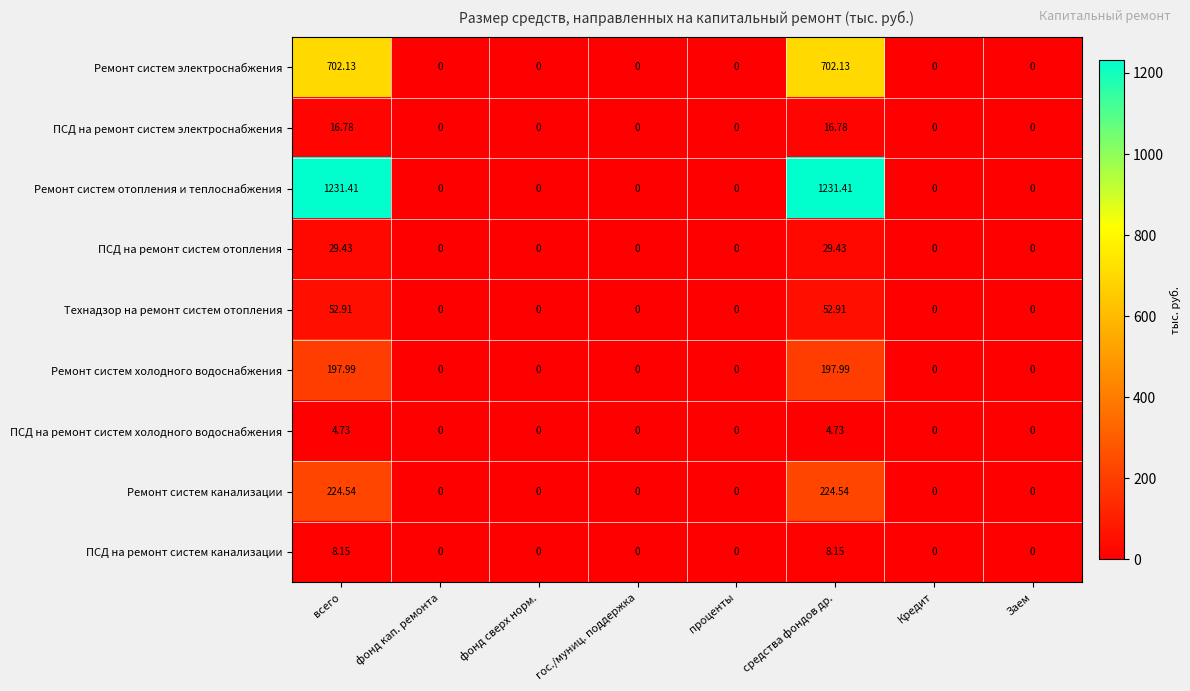

How many categories are shown in the chart?

8